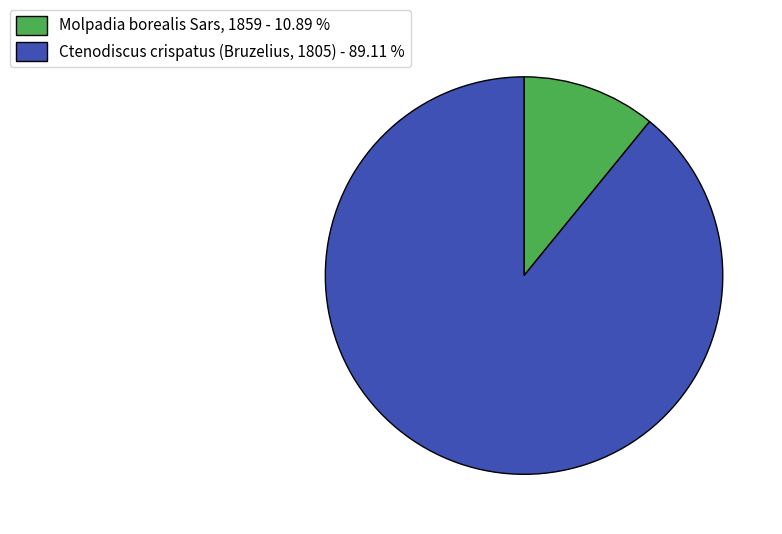

Which category accounts for the majority?

Ctenodiscus crispatus (Bruzelius, 1805)